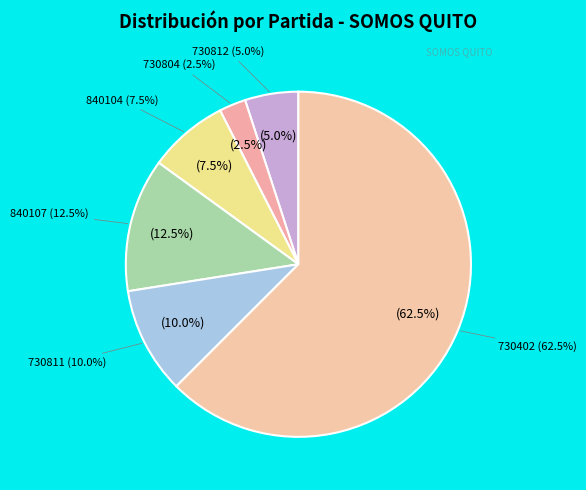

Which slice is the smallest?

730804